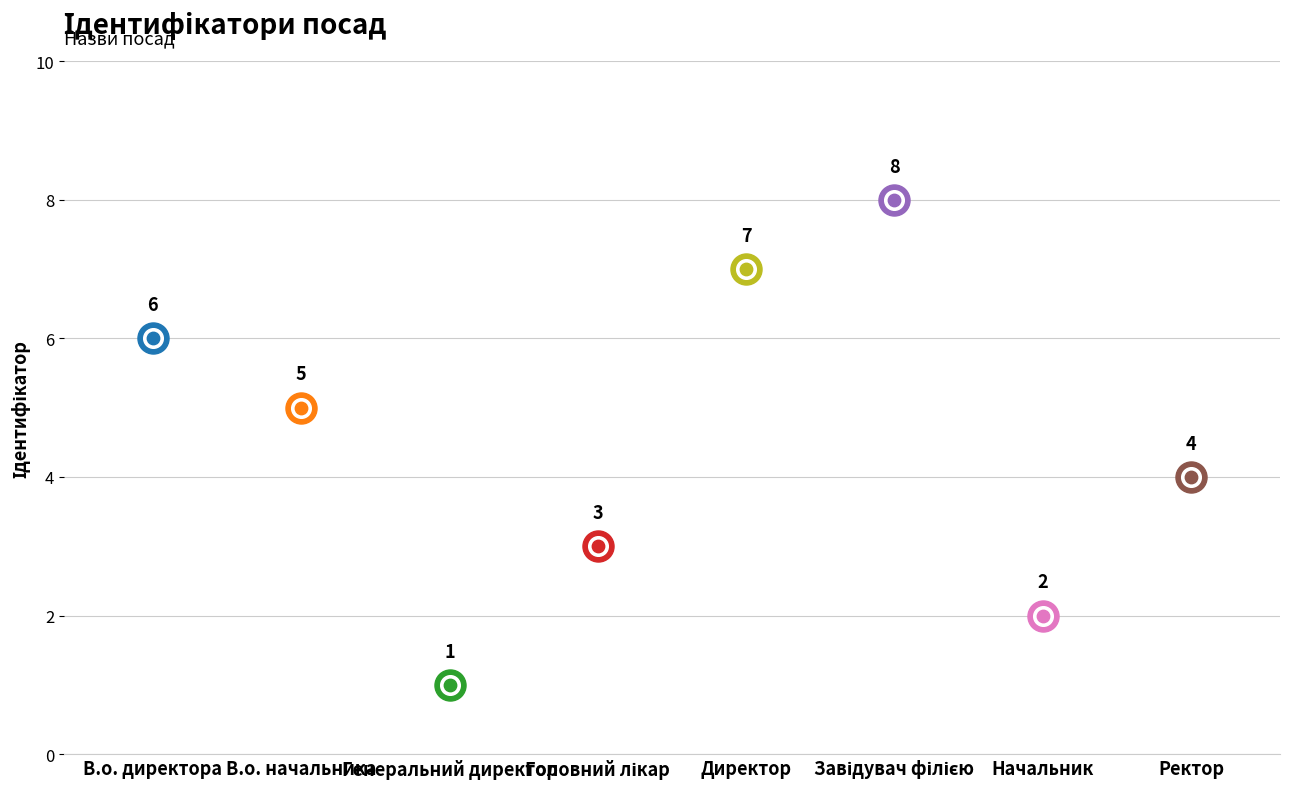

Approximately how many times larger is the value at Ректор compared to Генеральний директор?

4.0